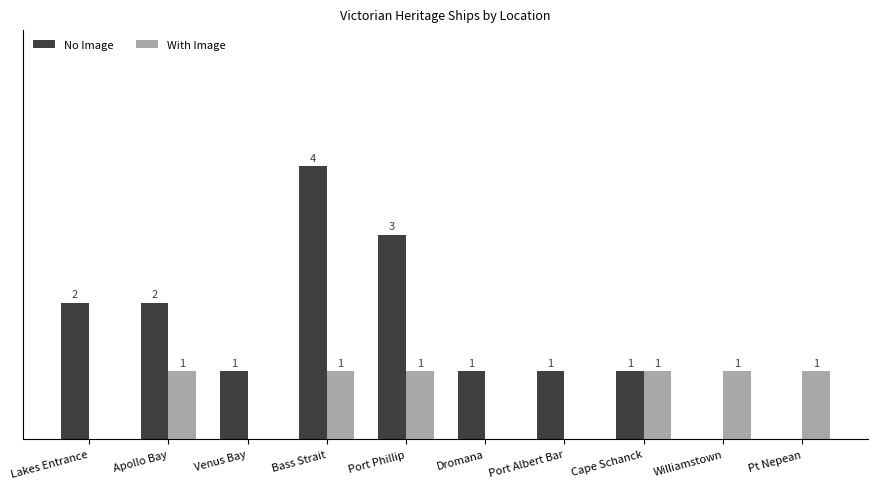

Between Lakes Entrance and Dromana, which series saw the biggest shift?

No Image